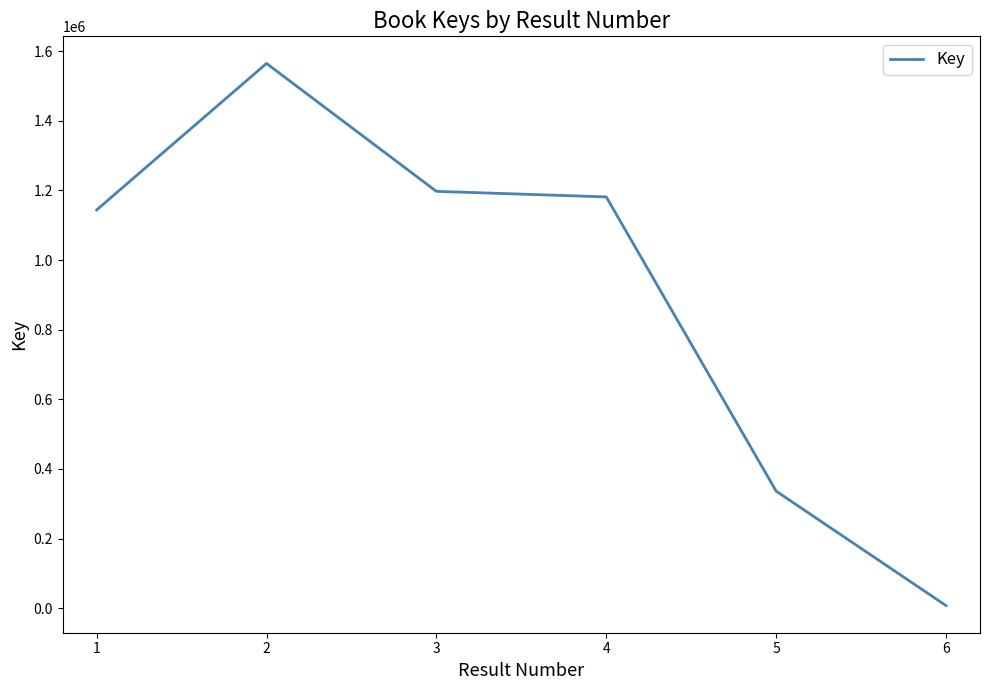

Where is the first local maximum?

2